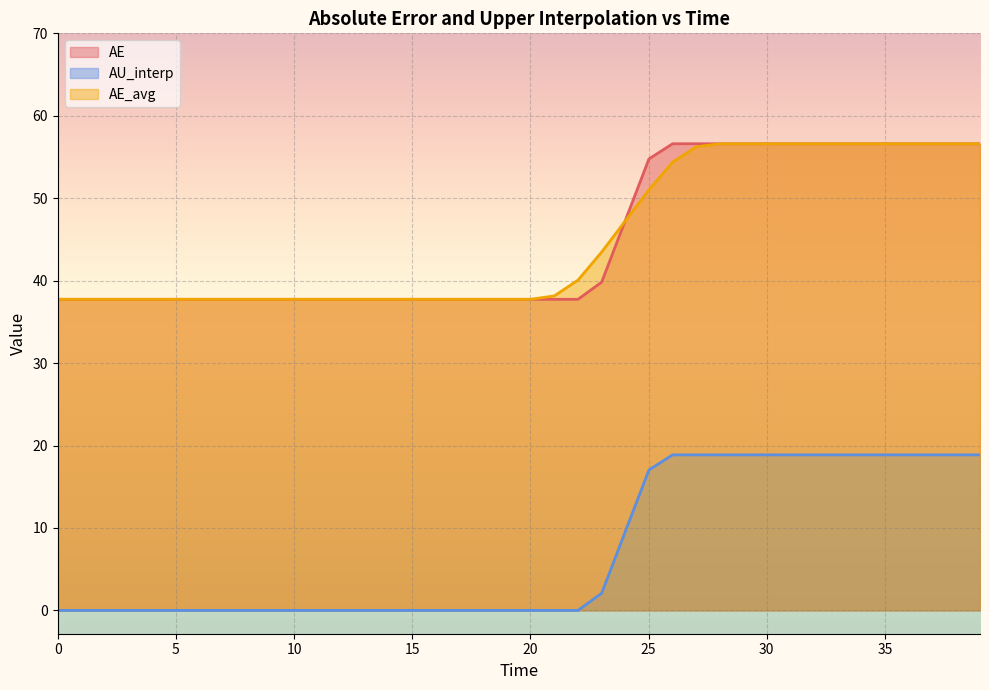

Reading left to right, what are all the values shown in this chart?

AE: 37.7	37.7	37.7	37.7	37.7	37.7	37.7	37.7	37.7	37.7	37.7	37.7	37.7	37.7	37.7	37.7	37.7	37.7	37.7	37.7	37.7	37.7	37.7	39.8	47.3	54.8	56.6	56.6	56.6	56.6	56.6	56.6	56.6	56.6	56.6	56.6	56.6	56.6	56.6	56.6
AU_interp: 0.0	0.0	0.0	0.0	0.0	0.0	0.0	0.0	0.0	0.0	0.0	0.0	0.0	0.0	0.0	0.0	0.0	0.0	0.0	0.0	0.0	0.0	0.0	2.1	9.6	17.0	18.9	18.9	18.9	18.9	18.9	18.9	18.9	18.9	18.9	18.9	18.9	18.9	18.9	18.9
AE_avg: 37.7	37.7	37.7	37.7	37.7	37.7	37.7	37.7	37.7	37.7	37.7	37.7	37.7	37.7	37.7	37.7	37.7	37.7	37.7	37.7	37.7	38.2	40.1	43.5	47.2	51.0	54.4	56.2	56.6	56.6	56.6	56.6	56.6	56.6	56.6	56.6	56.6	56.6	56.6	56.6